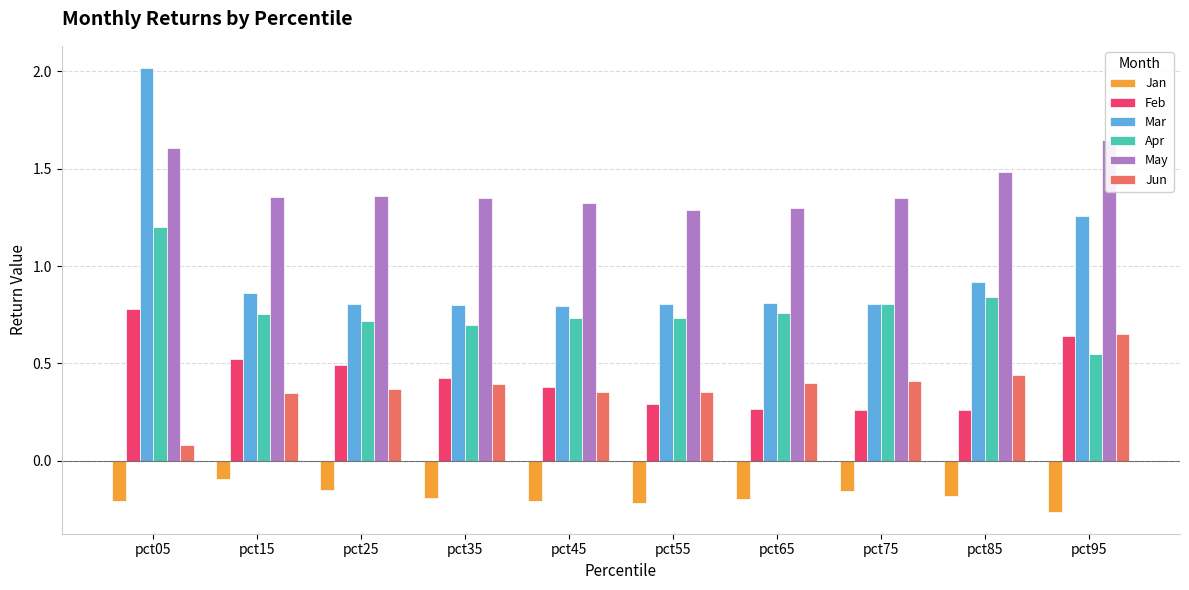

The Feb series shows 0.4 at pct95. True or false?

False